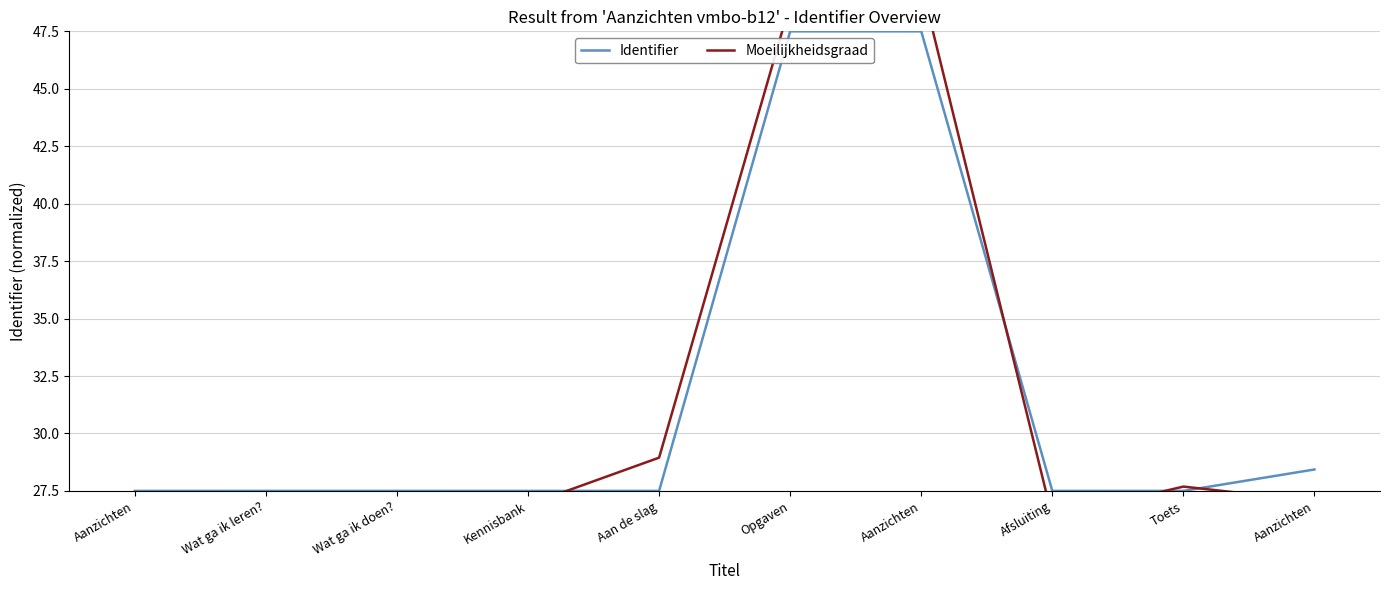

How many interior local valleys (lower than both neighbors) does the data have?

2